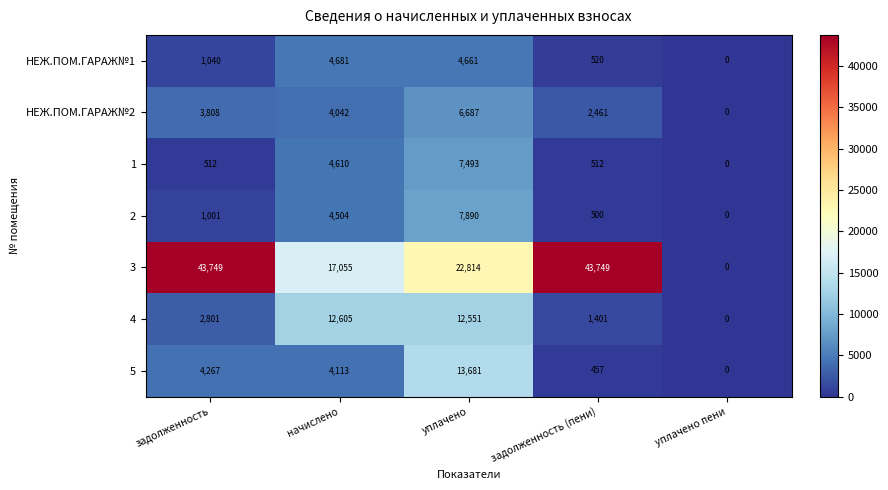

Where is 2 nearest to the value 3945?

начислено